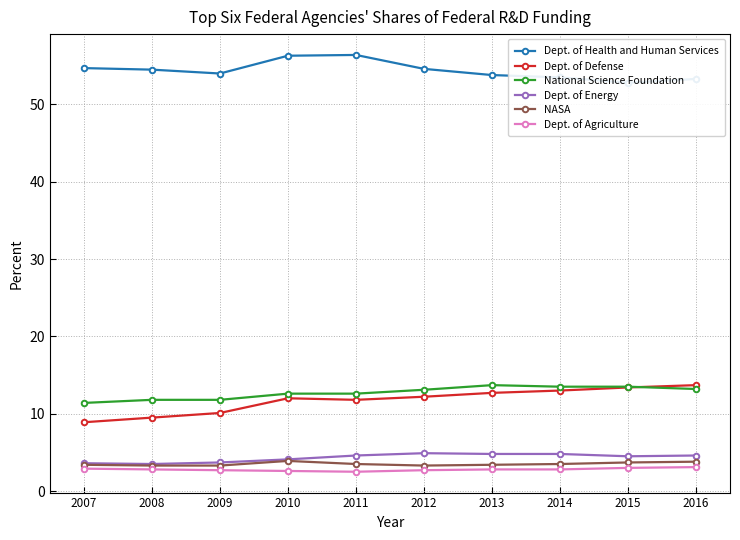

At which category is the sum across all series the highest?

2016